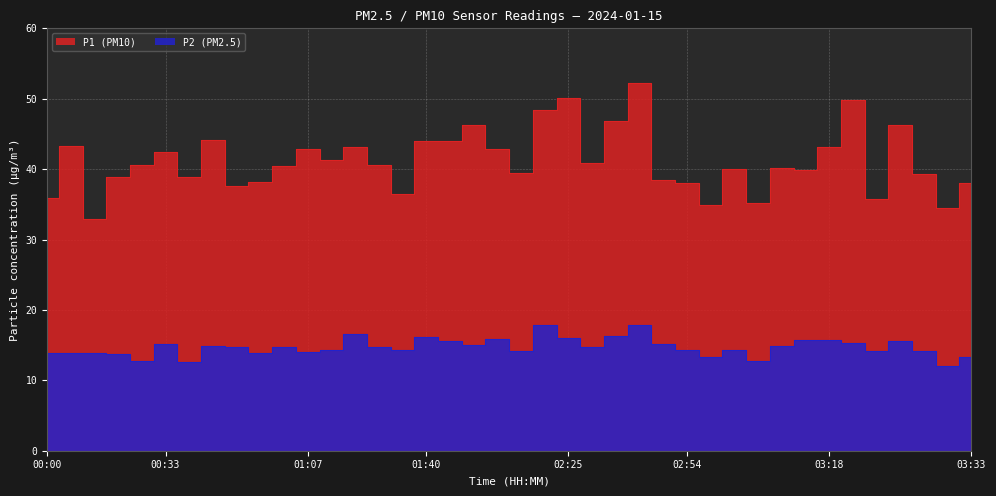

What is the difference between the maximum and minimum values in the P2 series?

5.9